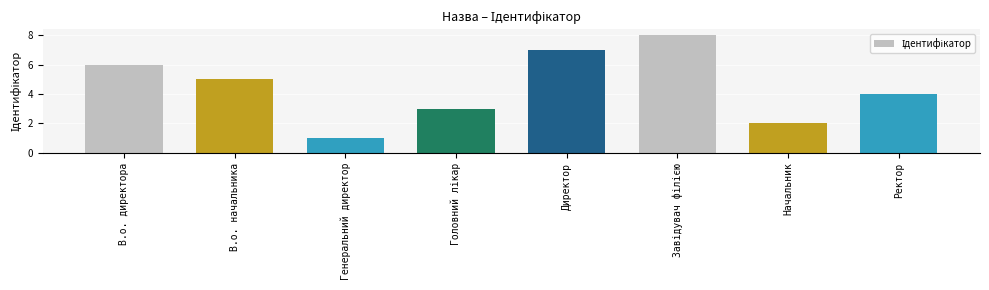

What is the difference between the maximum and minimum values?

7